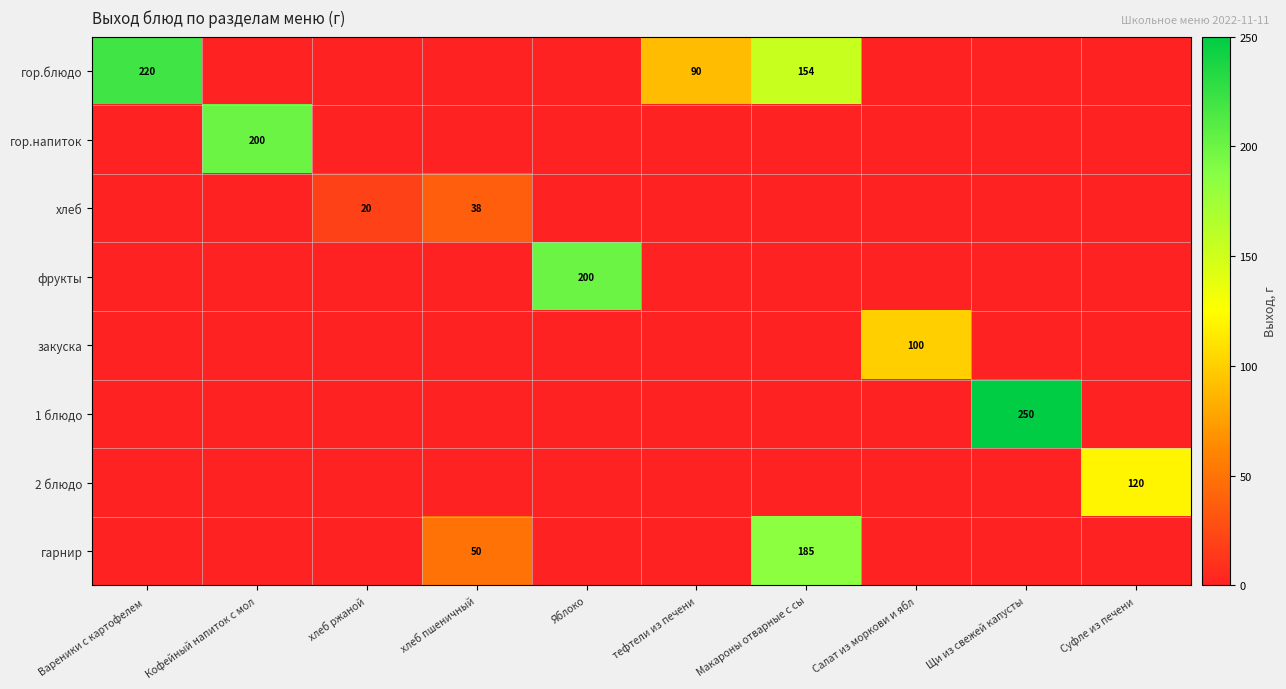

Count the number of data series in this chart.

8